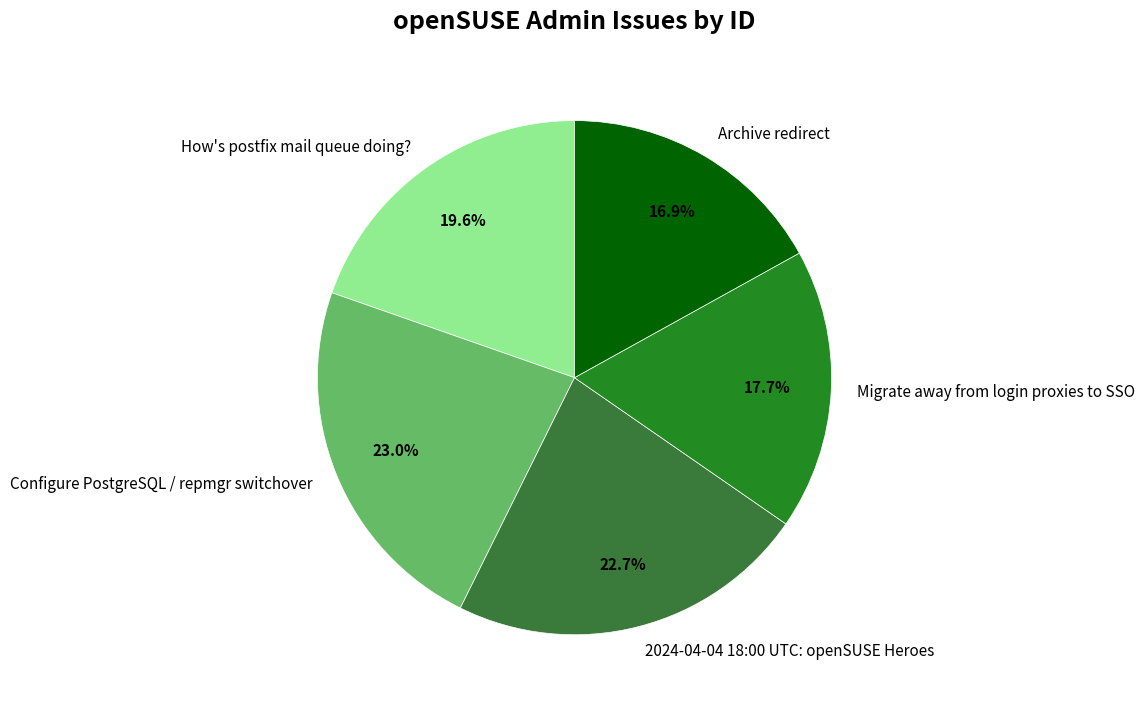

What is the smallest slice in the pie chart?

Archive redirect